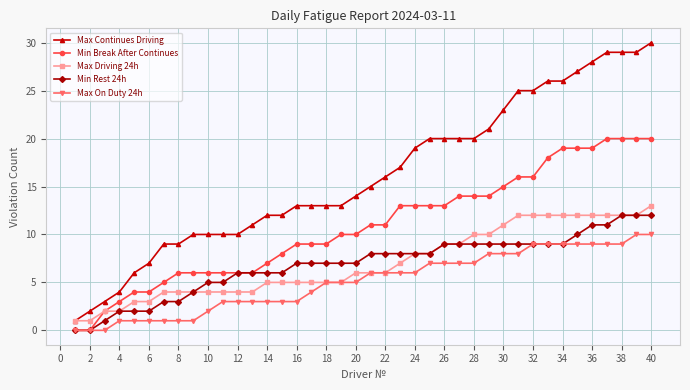

How many distinct data groups are displayed?

5